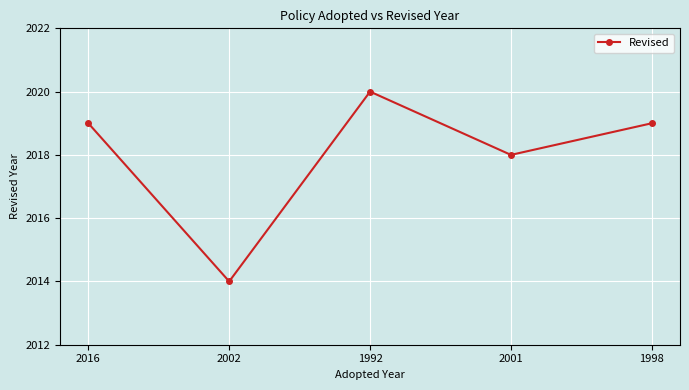

Does the chart have visible grid lines?

Yes